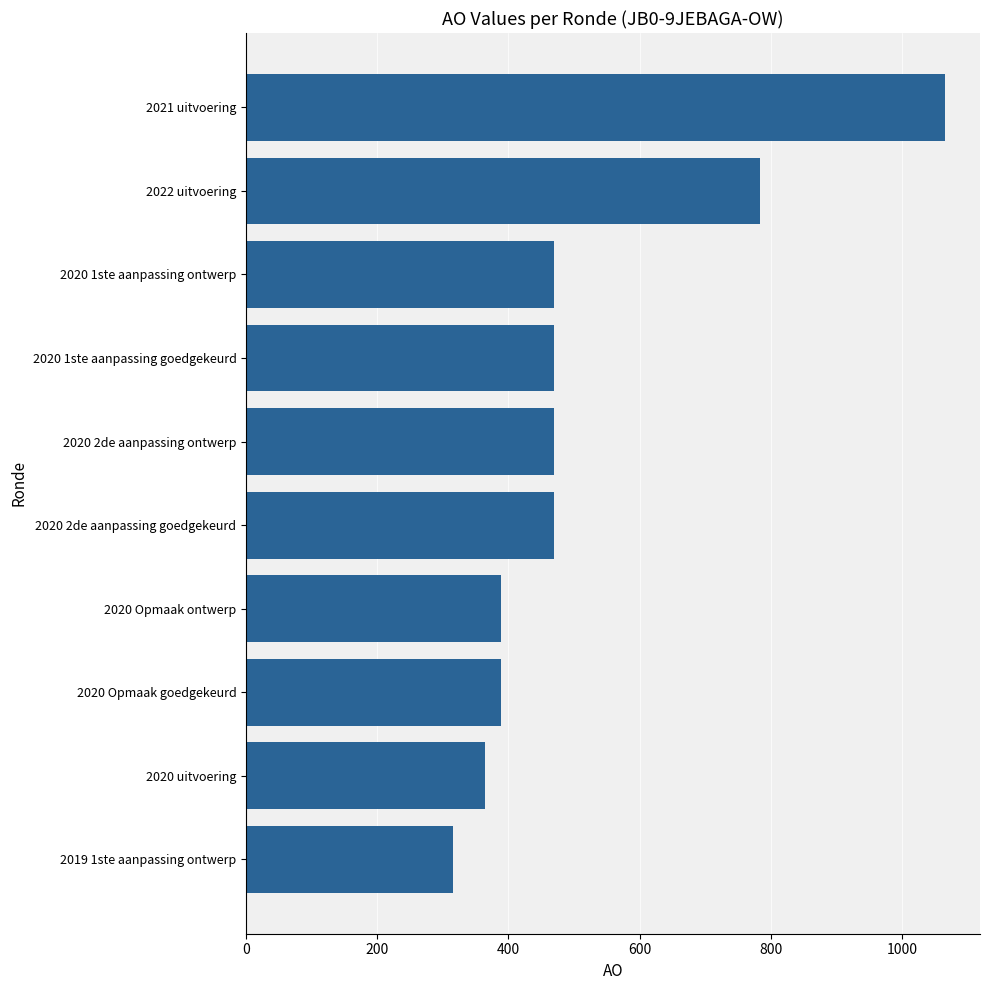

The value at 2020 1ste aanpassing ontwerp is 470. True or false?

True